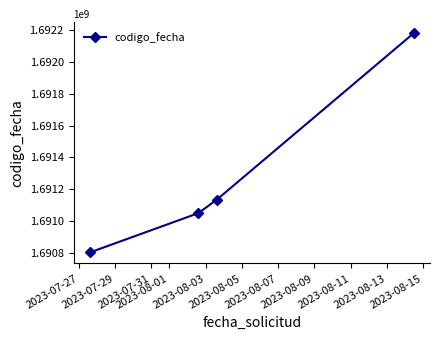

What is the average value?

1691291384